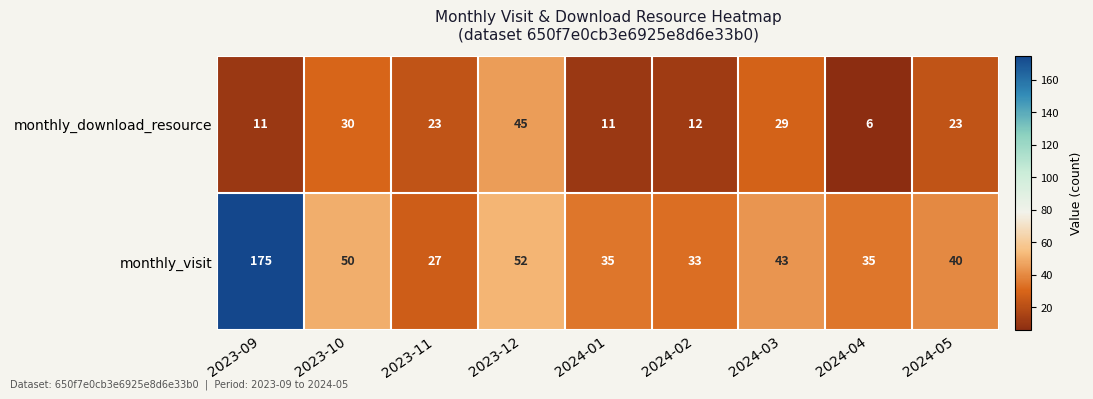

What is the sum of the monthly_download_resource values at 2023-11 and 2023-09?

34